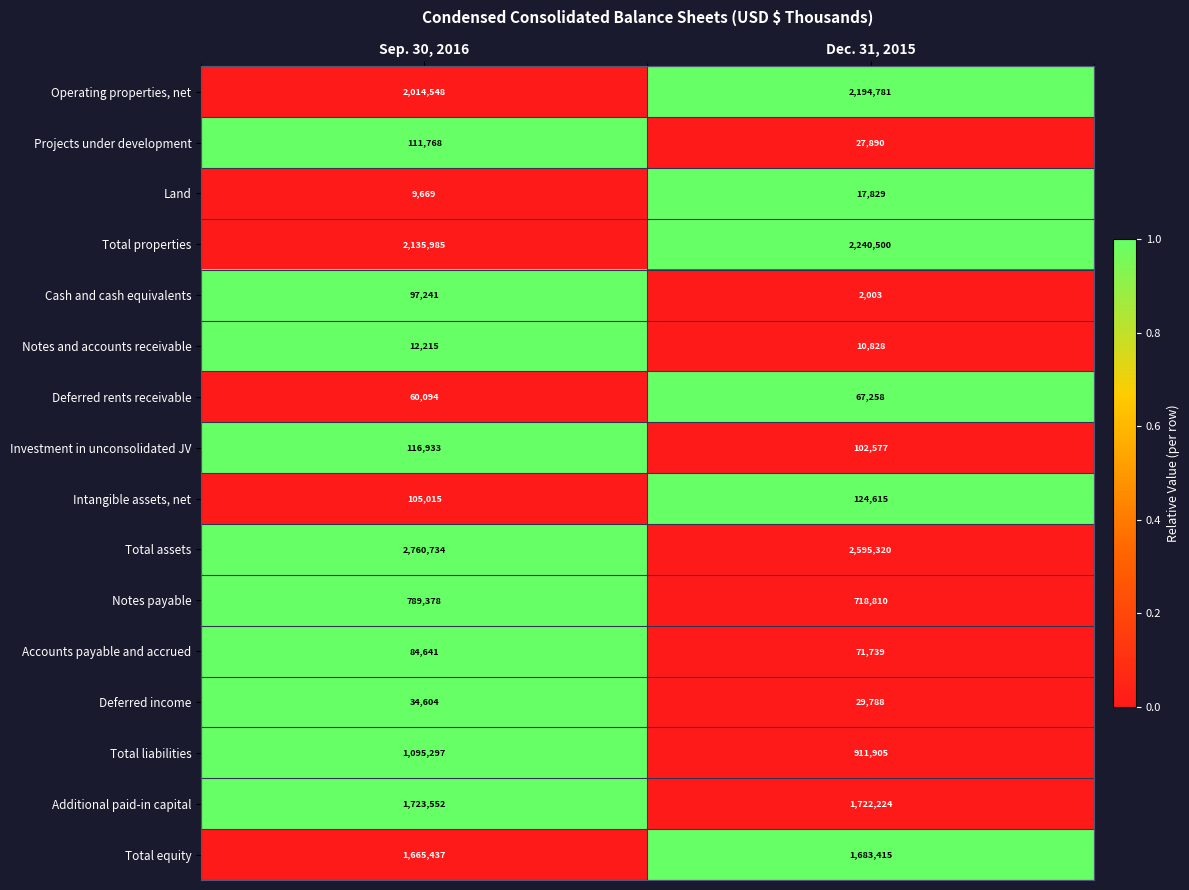

Is it true that Total liabilities equals 1095297 at Sep. 30, 2016?

True